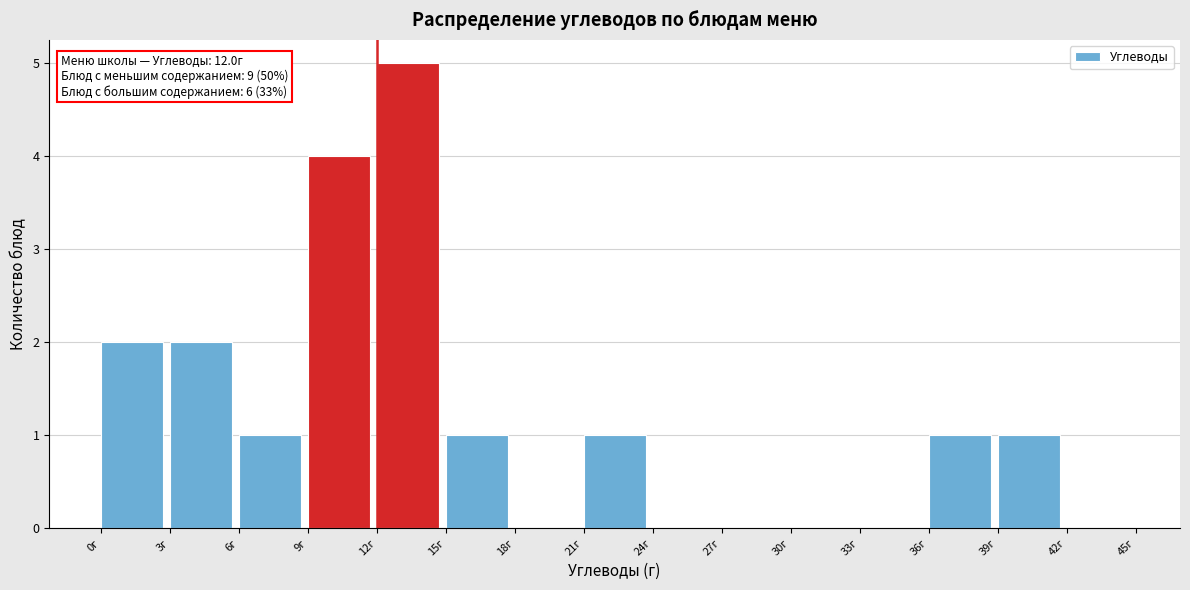

Over which range of the x-axis is the bar tallest?

12 to 15